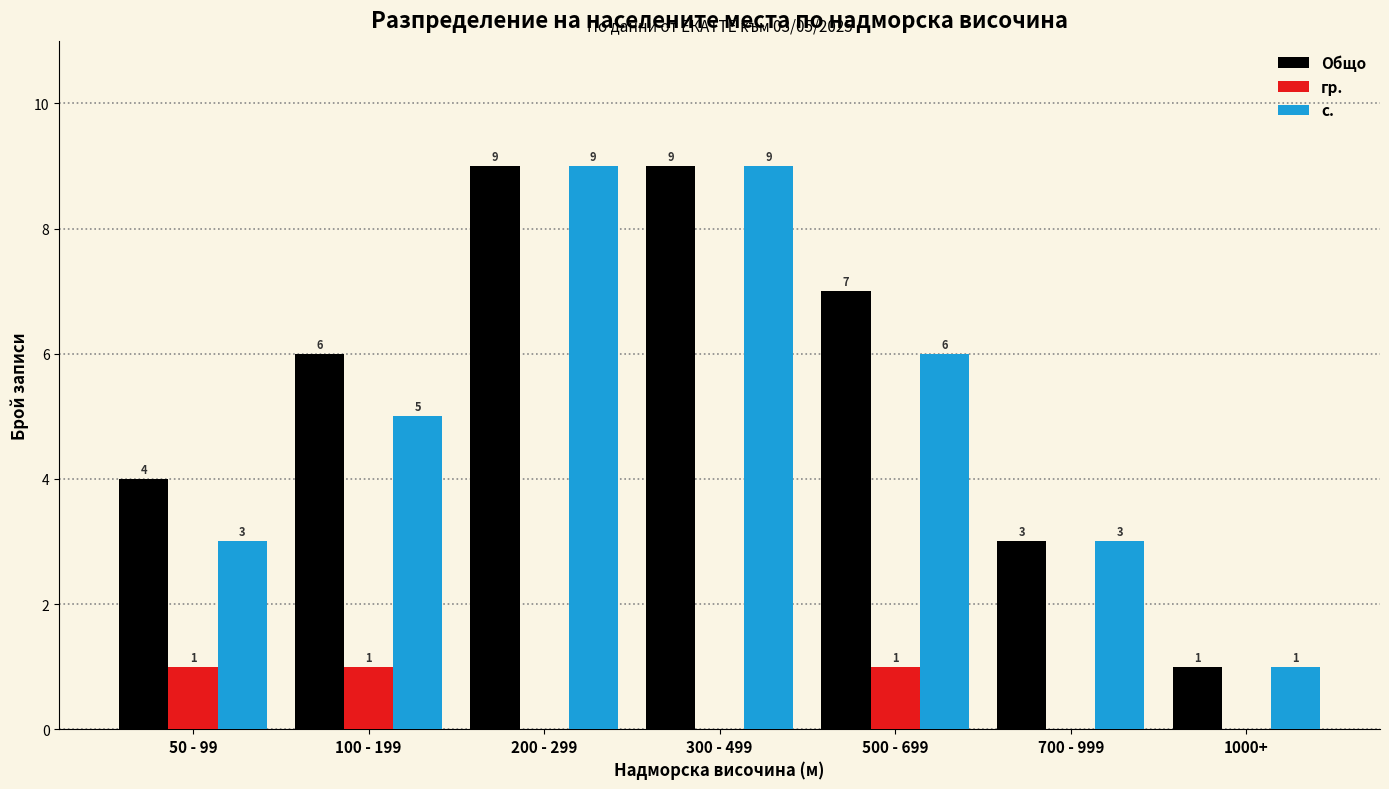

Reading left to right, list all the values displayed in this chart.

Общо: 4	6	9	9	7	3	1
гр.: 1	1	0	0	1	0	0
с.: 3	5	9	9	6	3	1